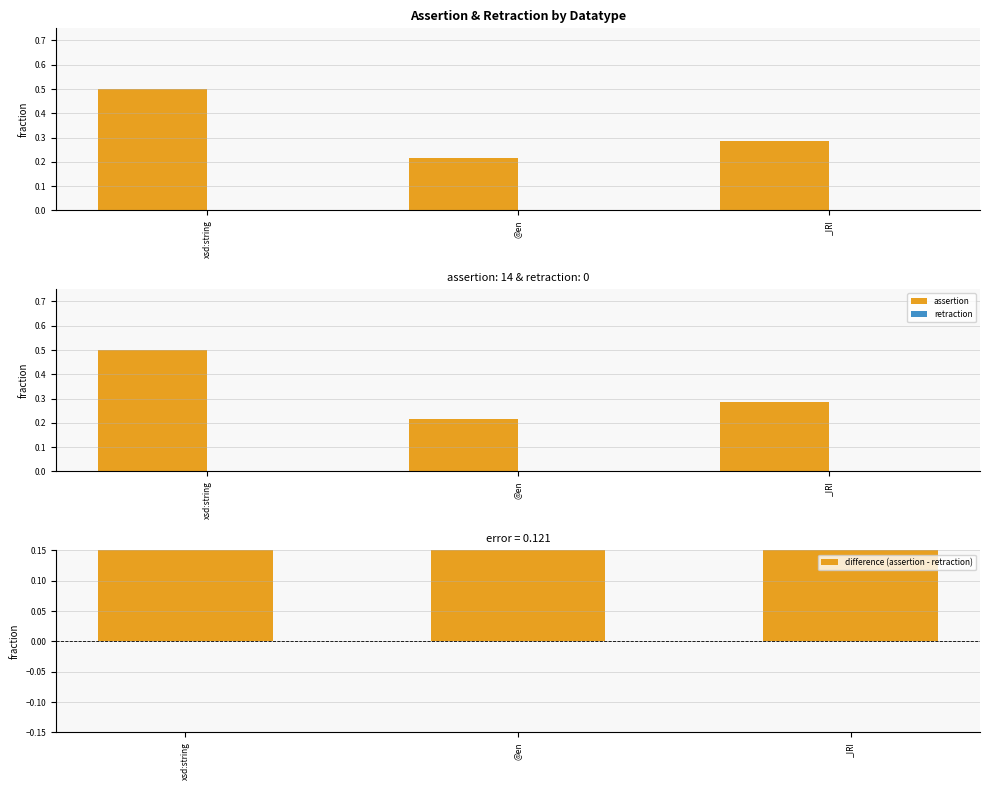

Reading left to right, list all the values displayed in this chart.

assertion: 0.5	0.2	0.3
retraction: 0.0	0.0	0.0
difference (assertion - retraction): 0.5	0.2	0.3